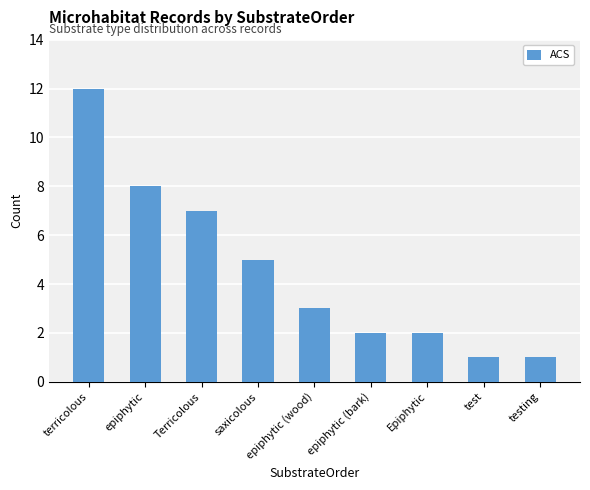

What is the greatest value displayed?

12